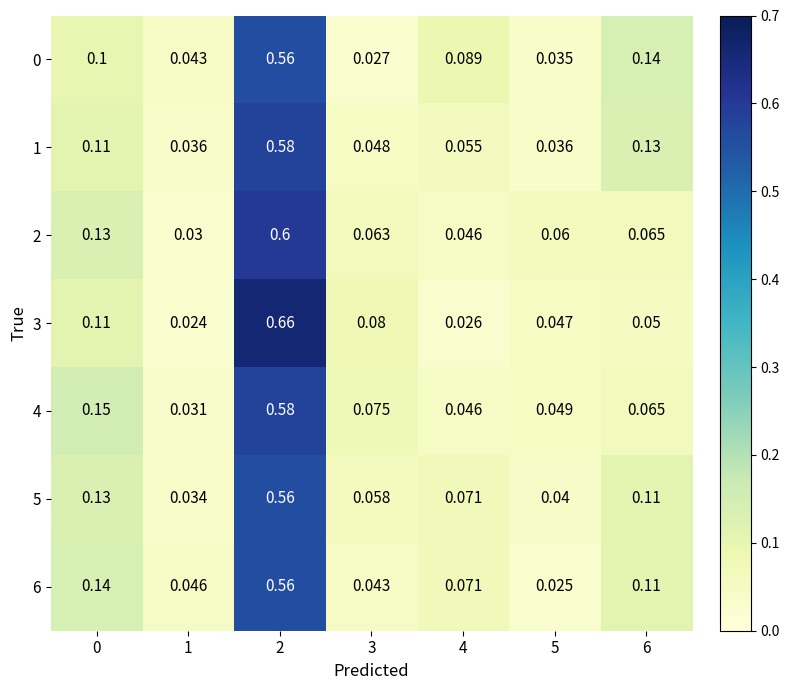

Is the value of 4 at 1 greater than the value of 3 at 4?

Yes